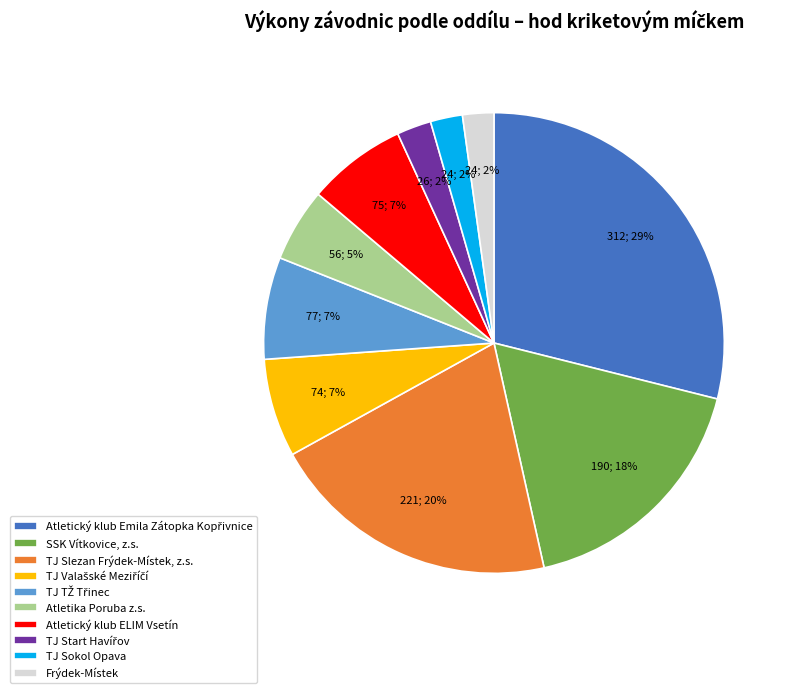

What percentage is the Frýdek-Místek slice, to the nearest percent?

2%